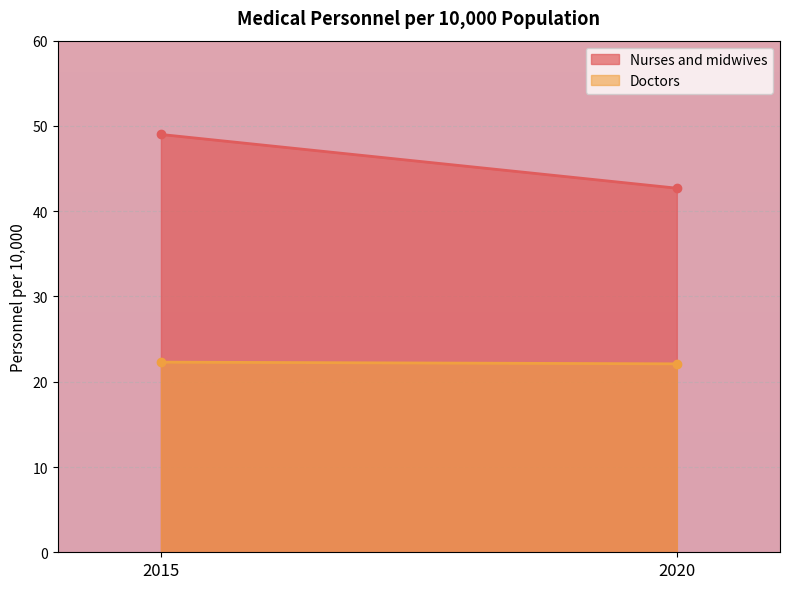

Count the Doctors values in the range 22 to 23.

2